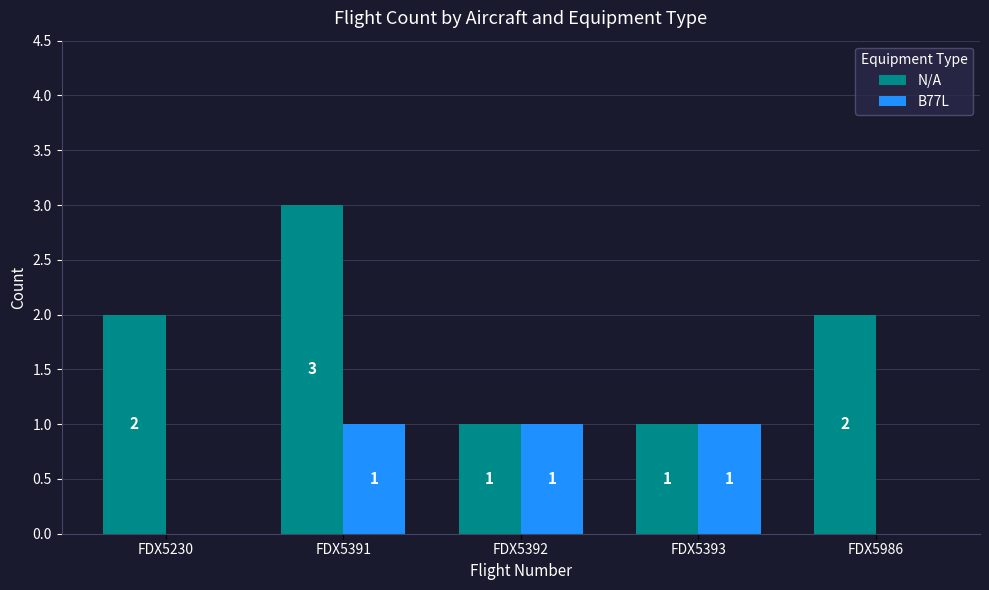

Is it true that B77L equals 0 at FDX5393?

False